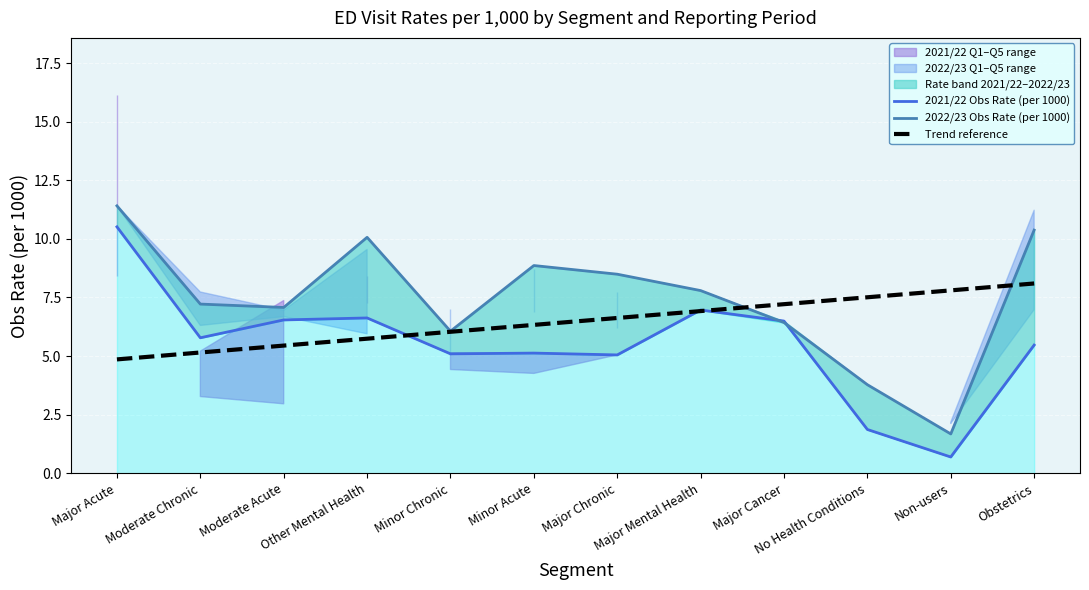

What position from the right is Minor Acute?

7